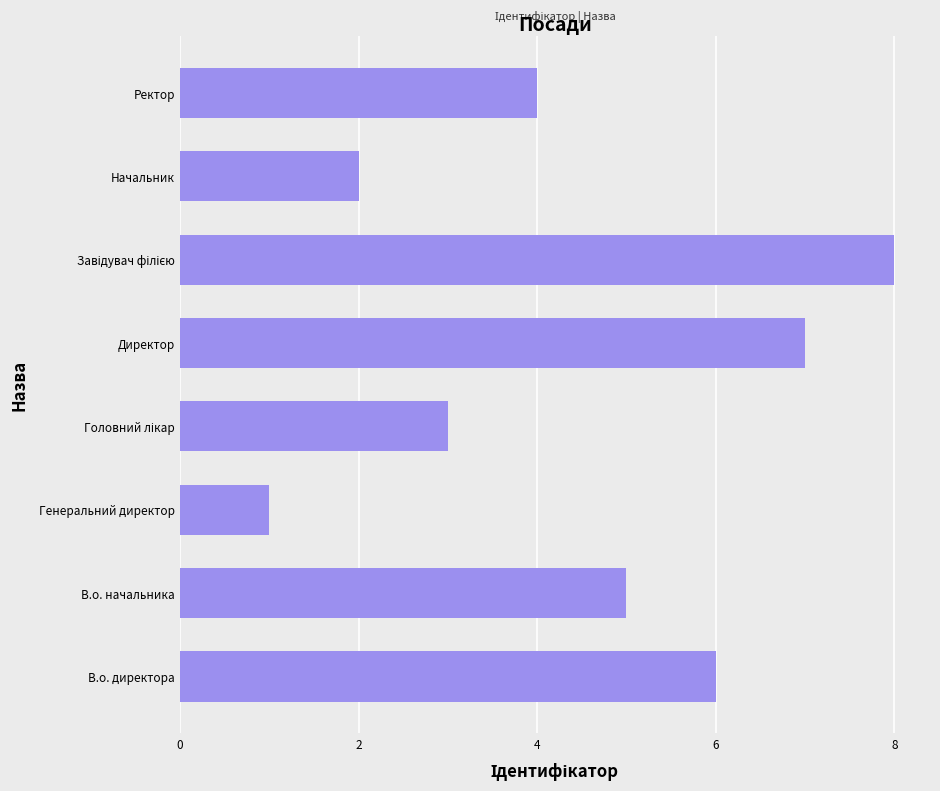

Which category has the lowest value across all series?

Генеральний директор